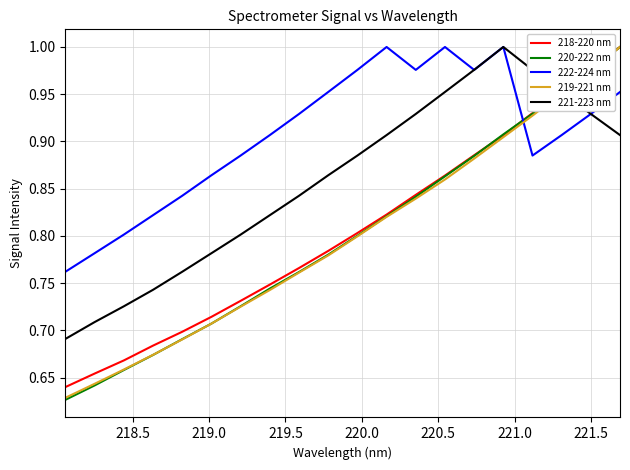

Which series ends up on top after the final intersection of 222-224 nm and 218-220 nm?

218-220 nm